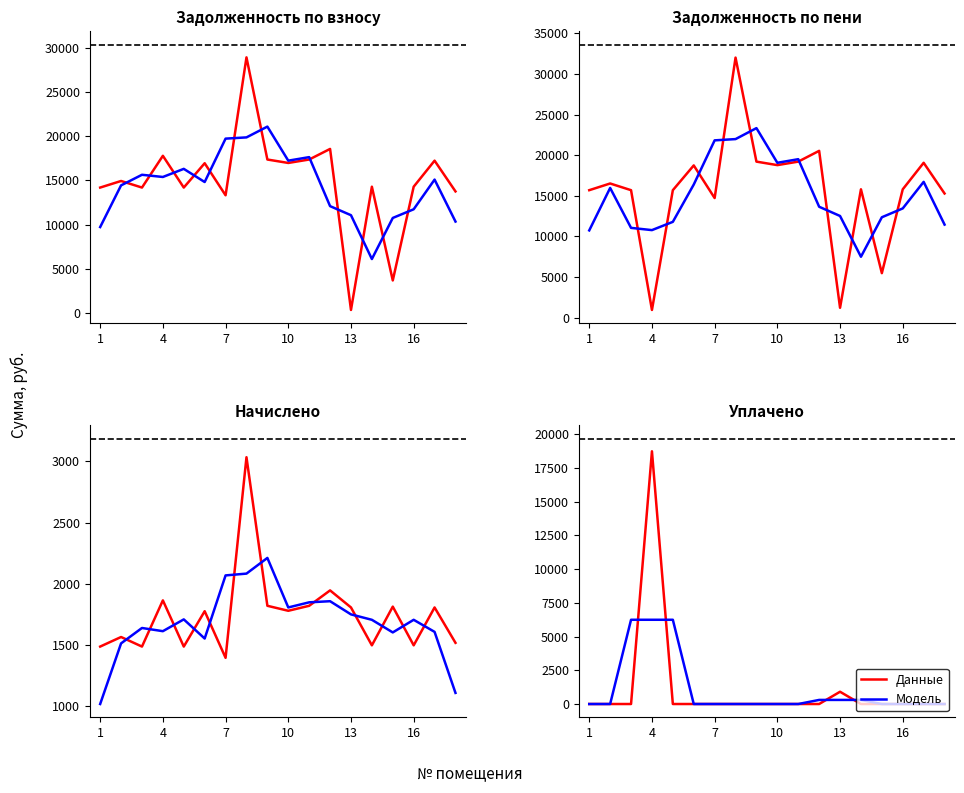

How many series are shown in this chart?

2